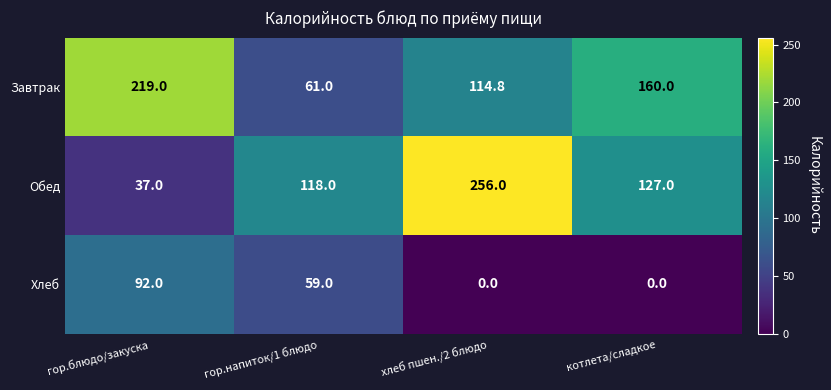

What is the difference between the Обед values at хлеб пшен./2 блюдо and гор.напиток/1 блюдо?

138.0